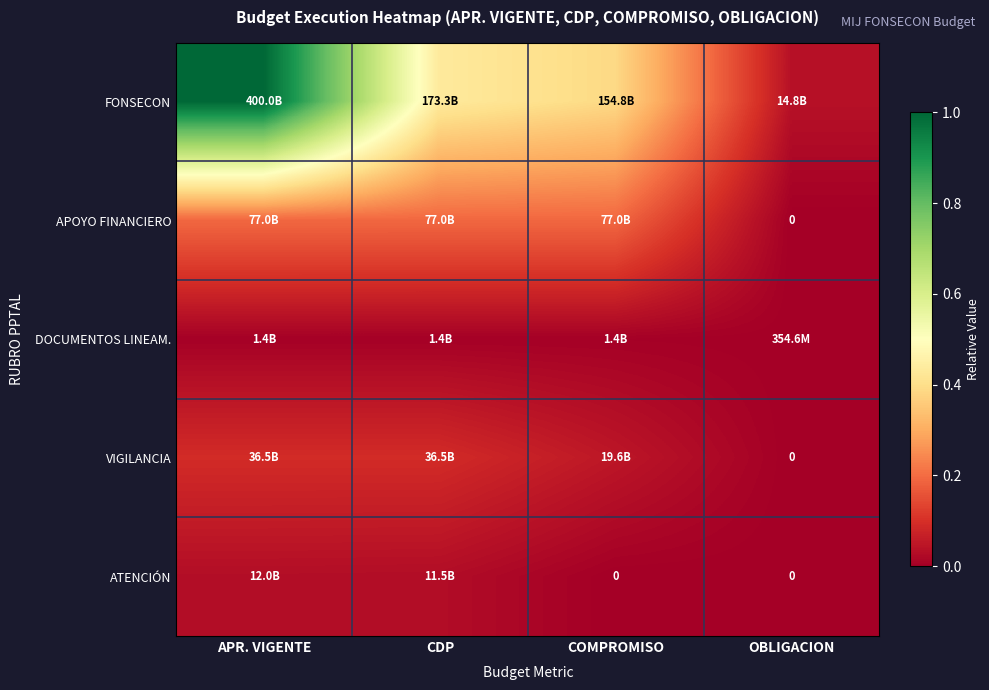

What is the spread (max minus min) of values at APR. VIGENTE?

1.0